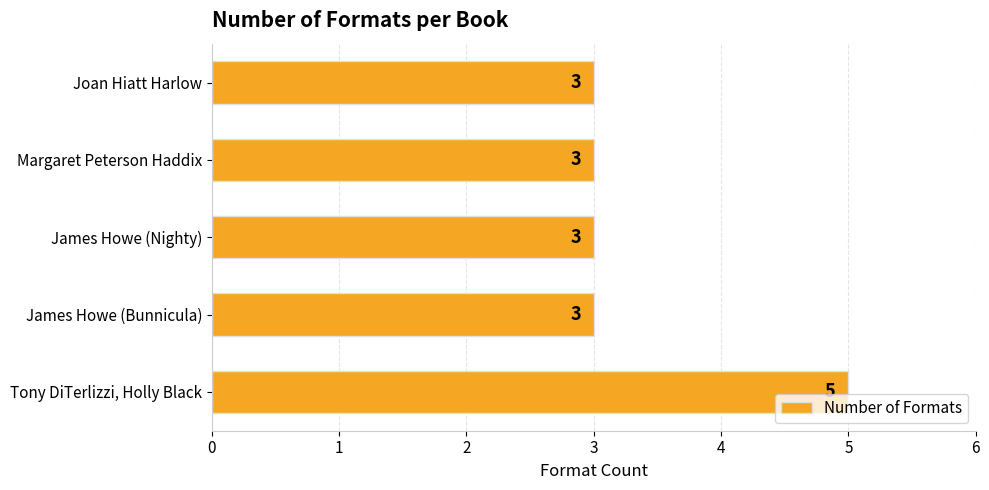

The value at James Howe (Bunnicula) is 3. True or false?

True